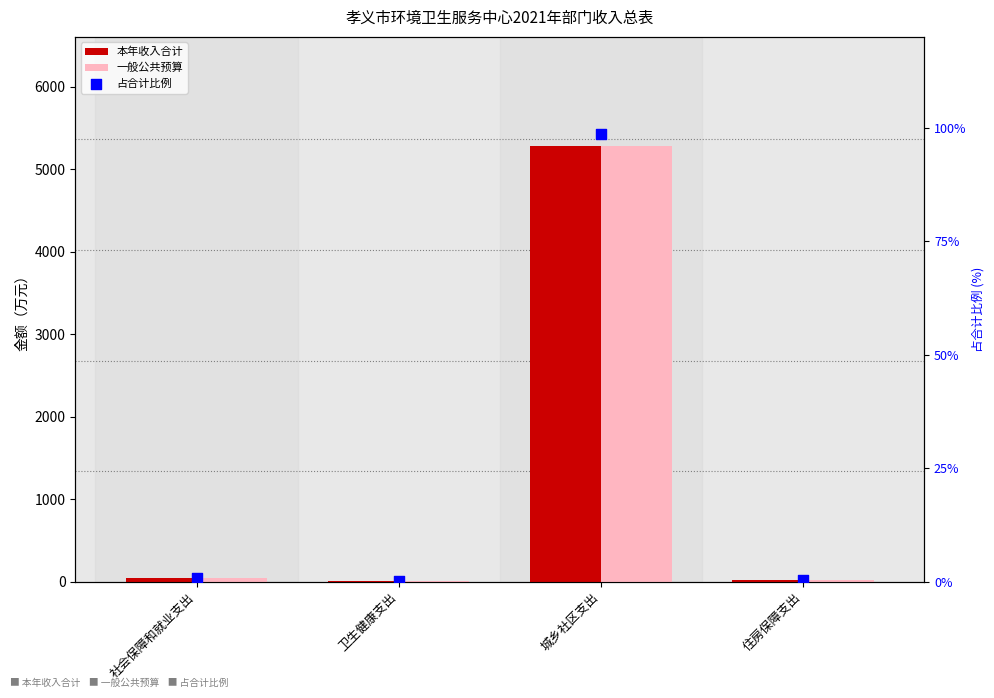

At how many categories does at least one series exceed 636?

1